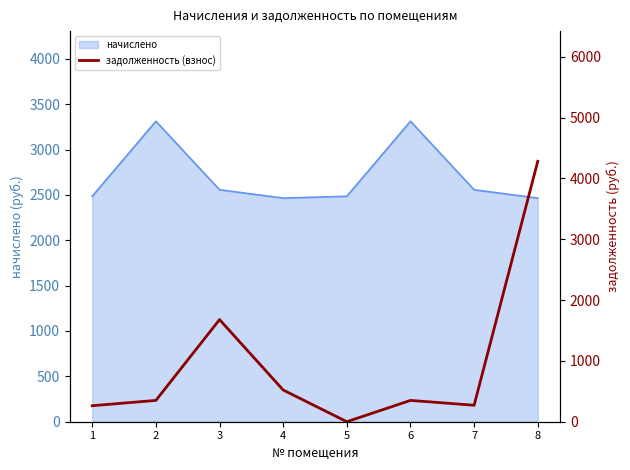

The value of начислено at 6 is 4507.3. True or false?

False